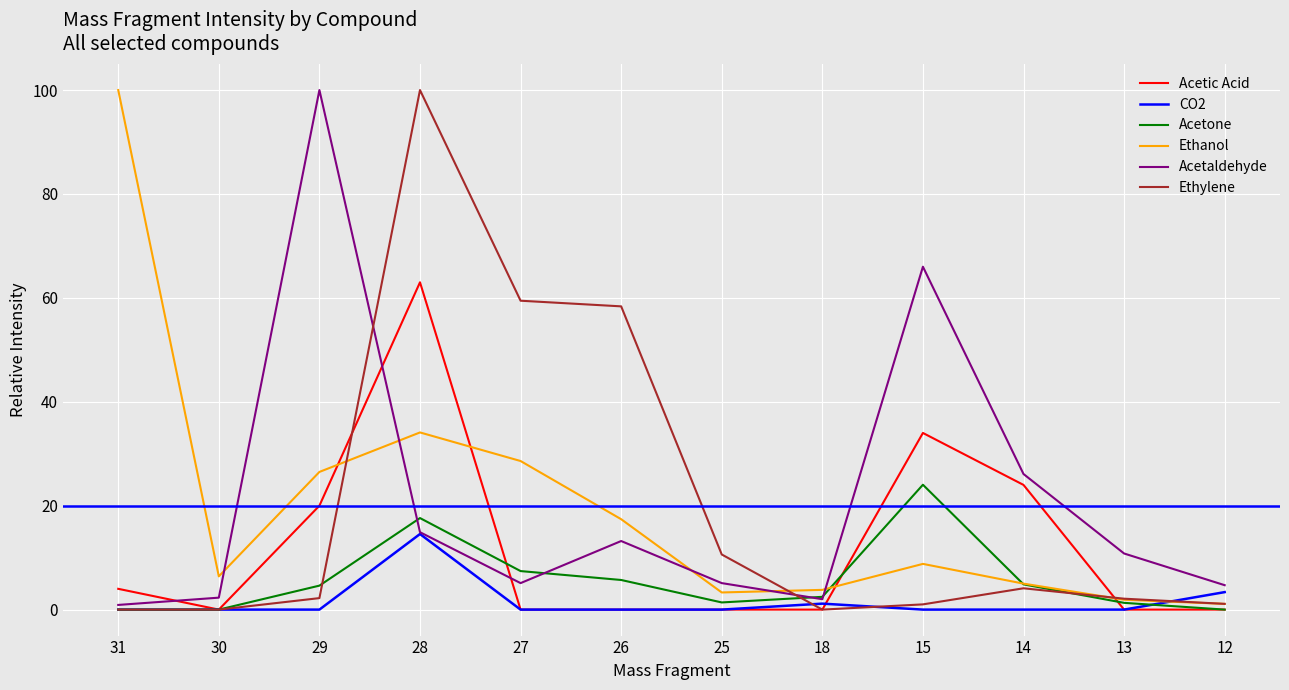

After their last crossing, which series has the higher values: Ethanol or Acetaldehyde?

Acetaldehyde